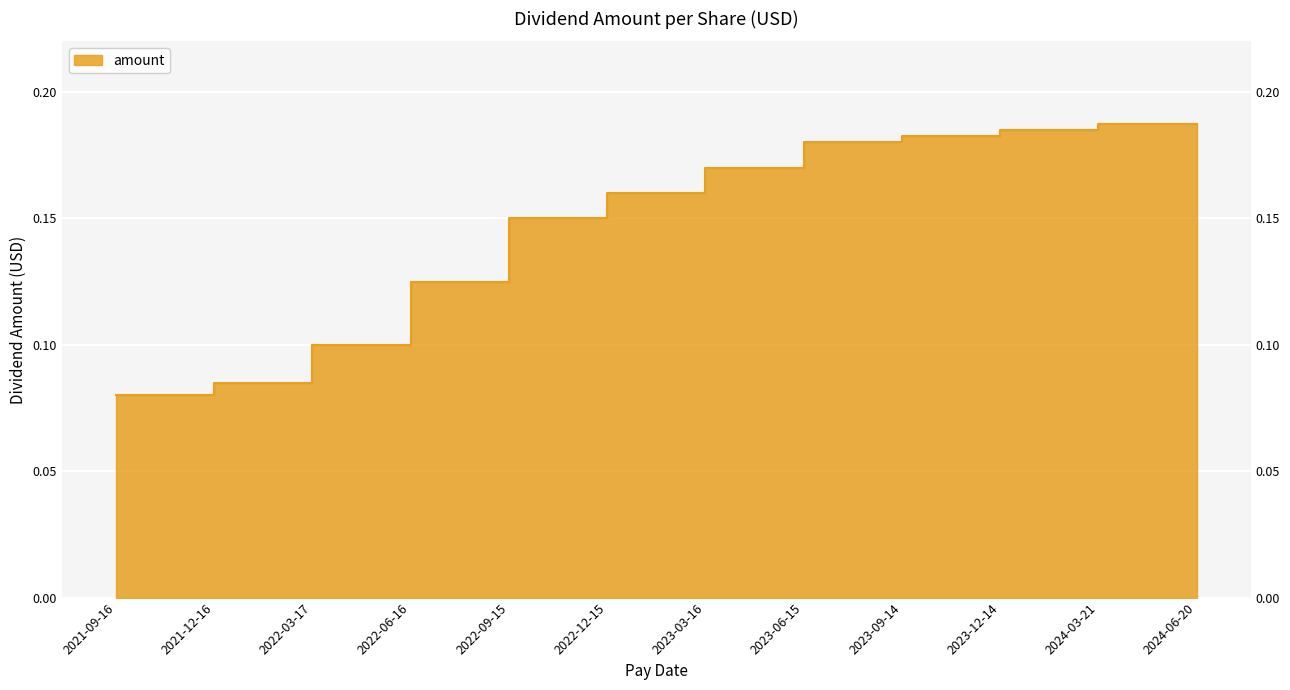

What is the average value?

0.1